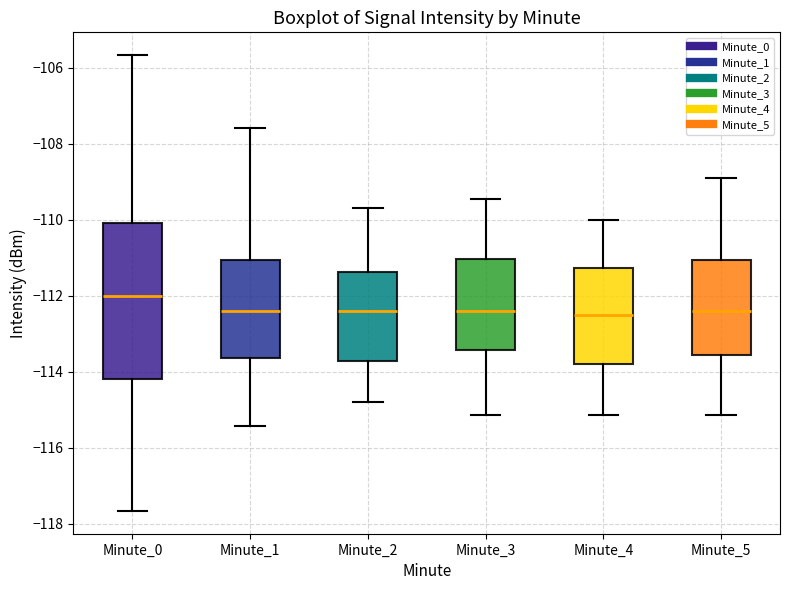

Reading left to right, read every box against the y-axis: the position of its median line, the range the box covers, and the ends of its whiskers. The values are not printed on the chart, so give them approximately, as read against the axis.

Minute_0: median -112.0, box -114.2 to -110.0, whiskers -117.6 to -105.6
Minute_1: median -112.4, box -113.6 to -111.0, whiskers -115.4 to -107.6
Minute_2: median -112.4, box -113.8 to -111.4, whiskers -114.8 to -109.6
Minute_3: median -112.4, box -113.4 to -111.0, whiskers -115.2 to -109.4
Minute_4: median -112.6, box -113.8 to -111.2, whiskers -115.2 to -110.0
Minute_5: median -112.4, box -113.6 to -111.0, whiskers -115.2 to -109.0